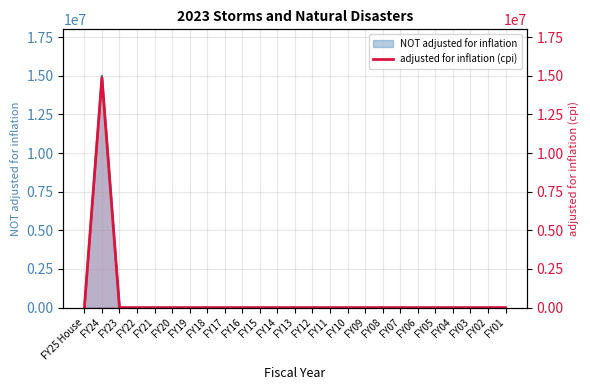

True or false: the data shows -5159902 at FY21.

False